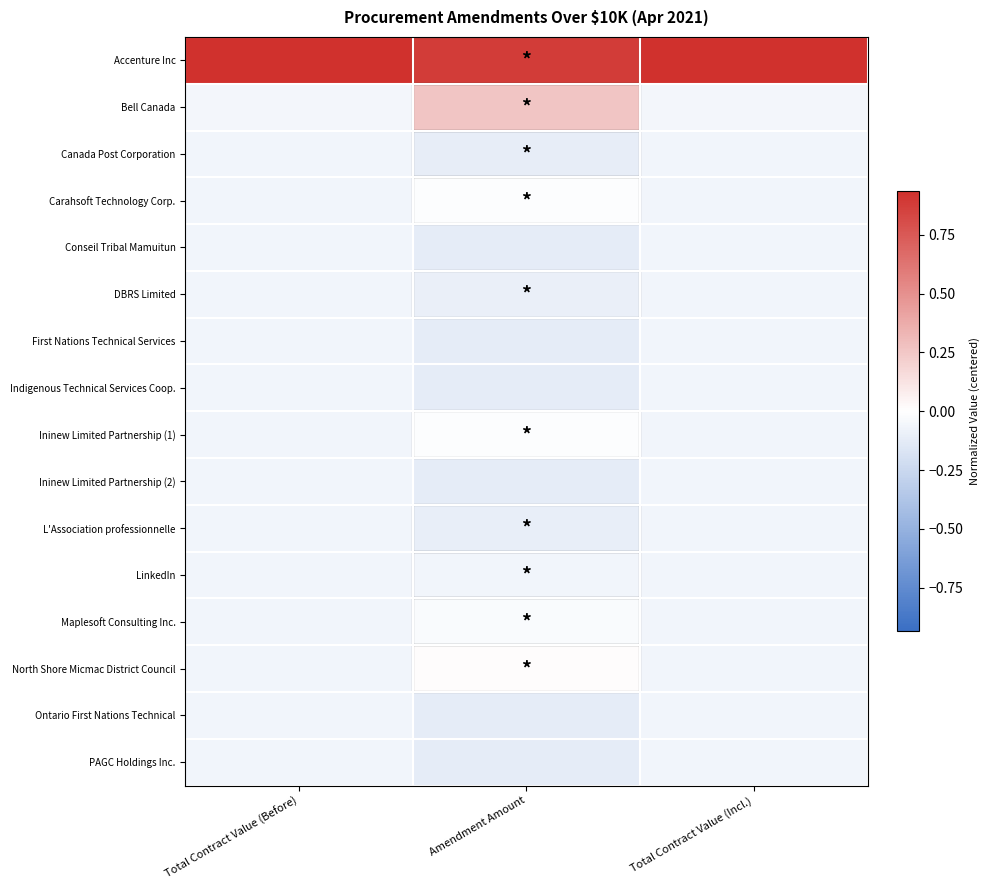

Which series has the largest total across all categories?

Accenture Inc